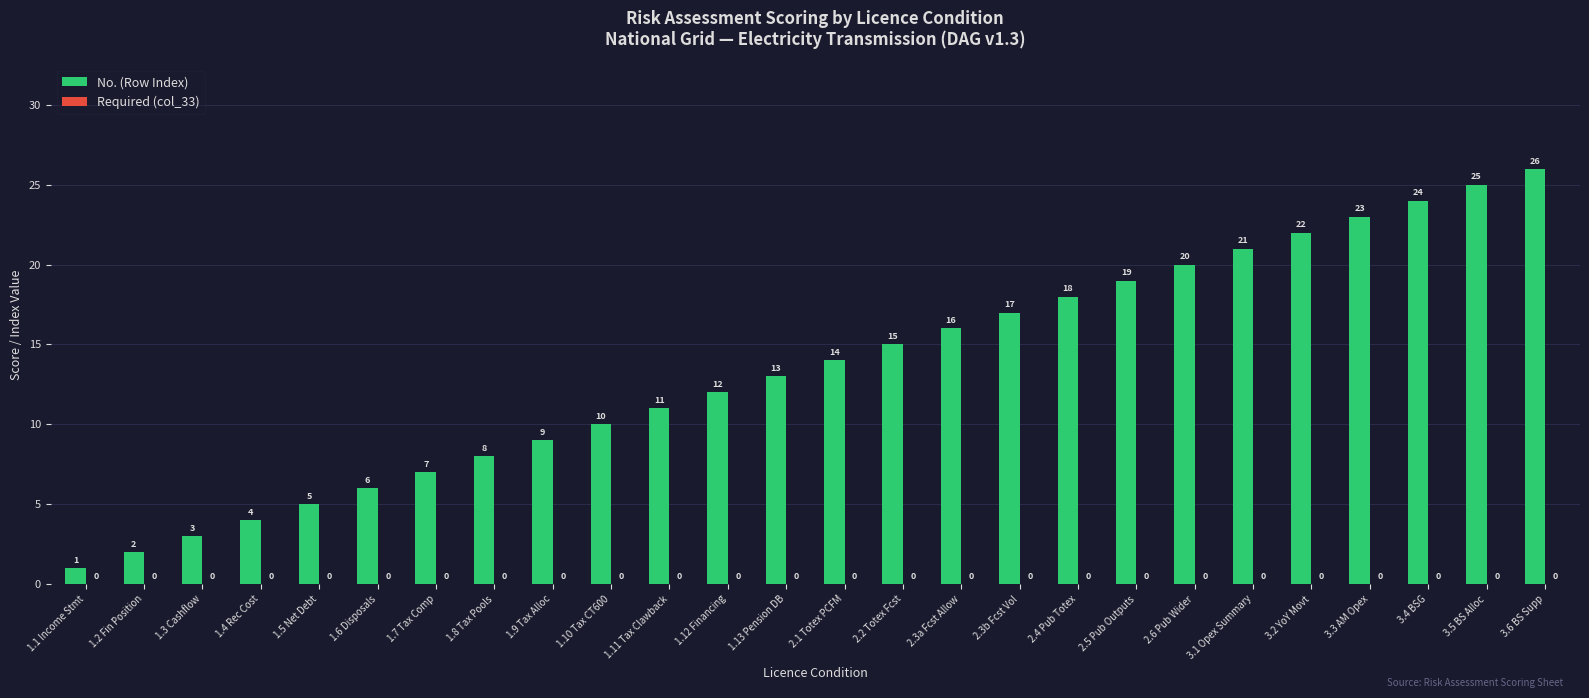

What is the greatest value displayed?

26